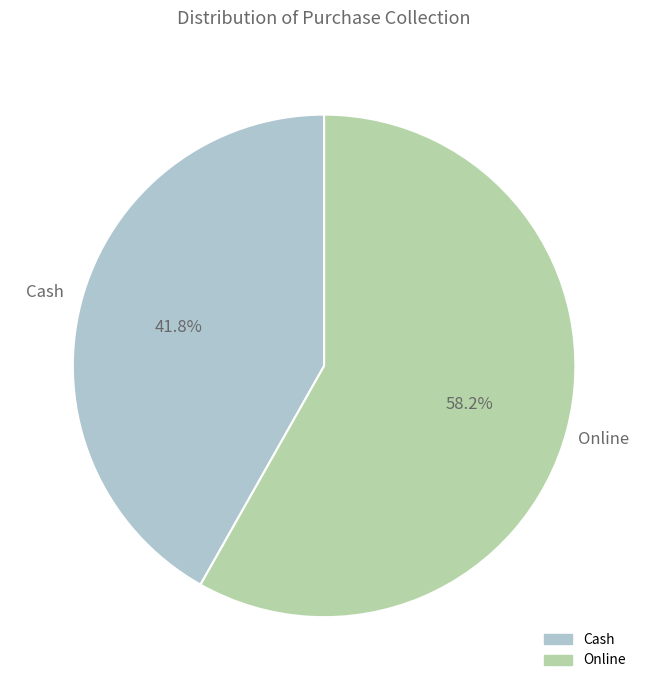

Which category has the smallest portion of the pie?

Cash